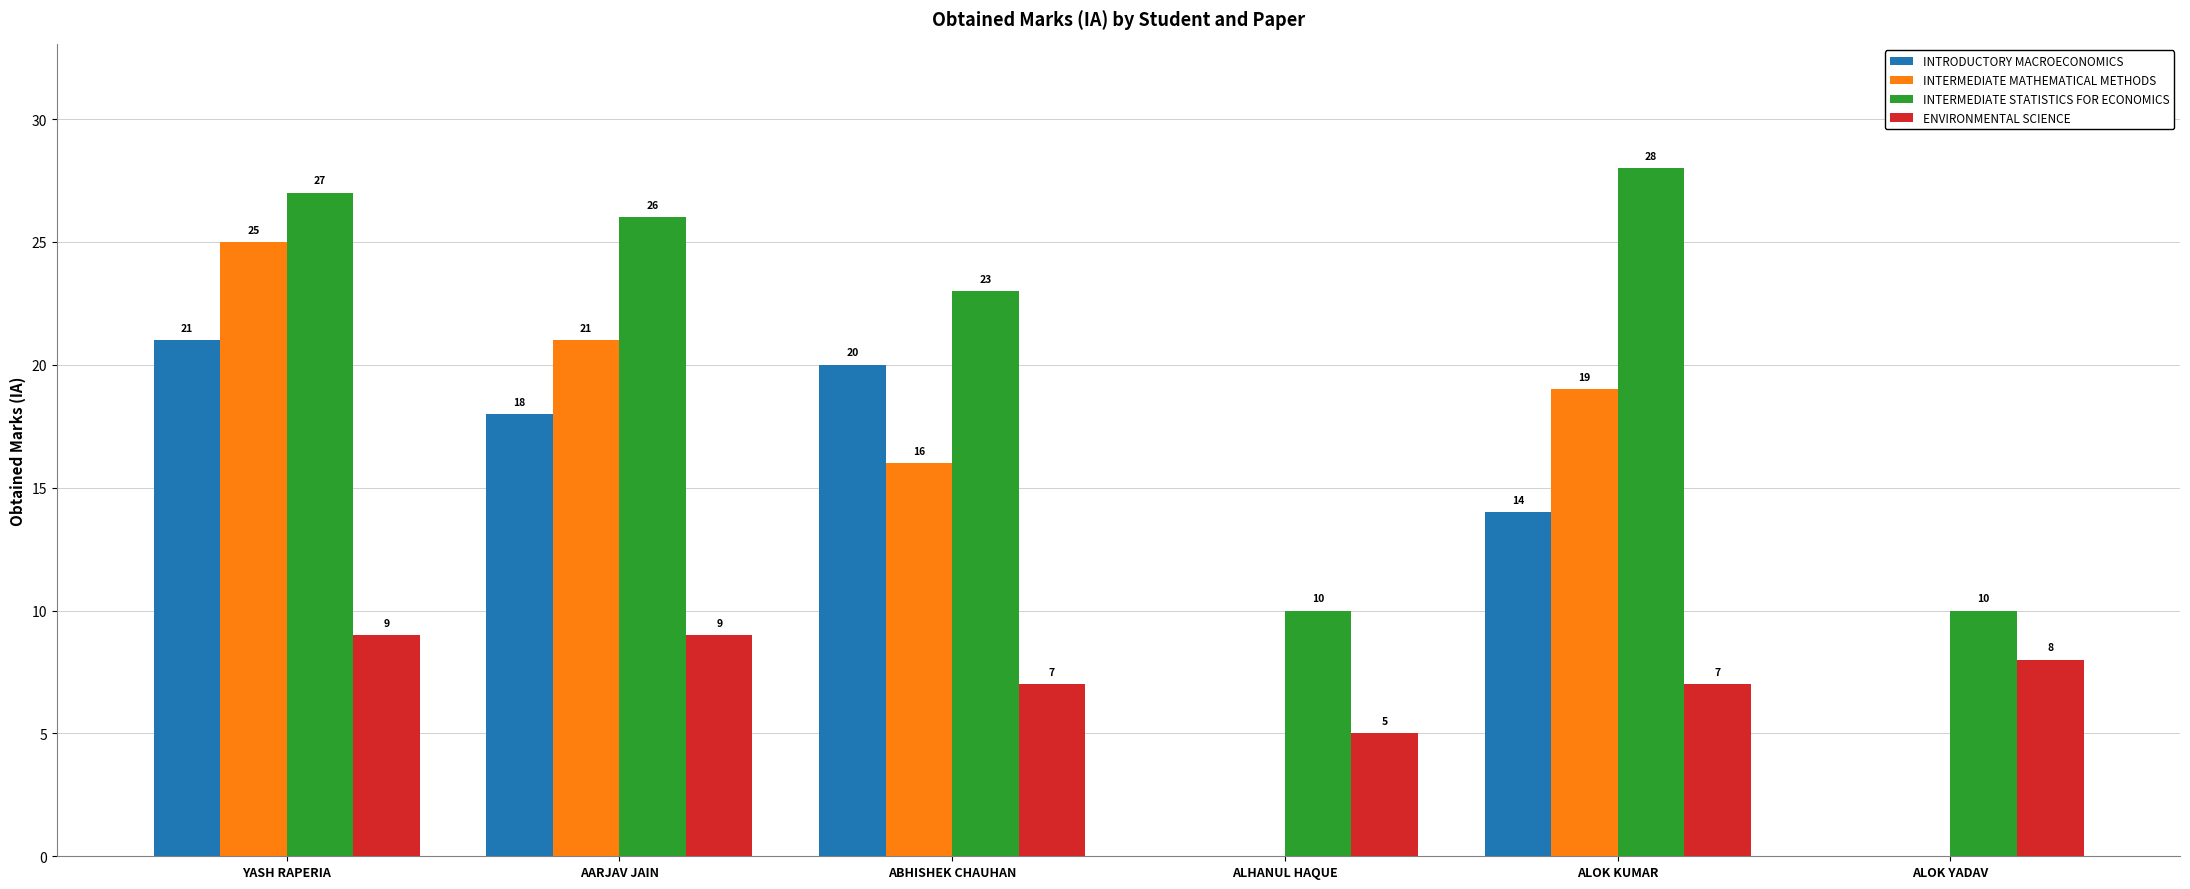

Reading left to right, what are all the values shown in this chart?

INTRODUCTORY MACROECONOMICS: YASH RAPERIA=21	AARJAV JAIN=18	ABHISHEK CHAUHAN=20	ALHANUL HAQUE=0	ALOK KUMAR=14	ALOK YADAV=0
INTERMEDIATE MATHEMATICAL METHODS: YASH RAPERIA=25	AARJAV JAIN=21	ABHISHEK CHAUHAN=16	ALHANUL HAQUE=0	ALOK KUMAR=19	ALOK YADAV=0
INTERMEDIATE STATISTICS FOR ECONOMICS: YASH RAPERIA=27	AARJAV JAIN=26	ABHISHEK CHAUHAN=23	ALHANUL HAQUE=10	ALOK KUMAR=28	ALOK YADAV=10
ENVIRONMENTAL SCIENCE: YASH RAPERIA=9	AARJAV JAIN=9	ABHISHEK CHAUHAN=7	ALHANUL HAQUE=5	ALOK KUMAR=7	ALOK YADAV=8